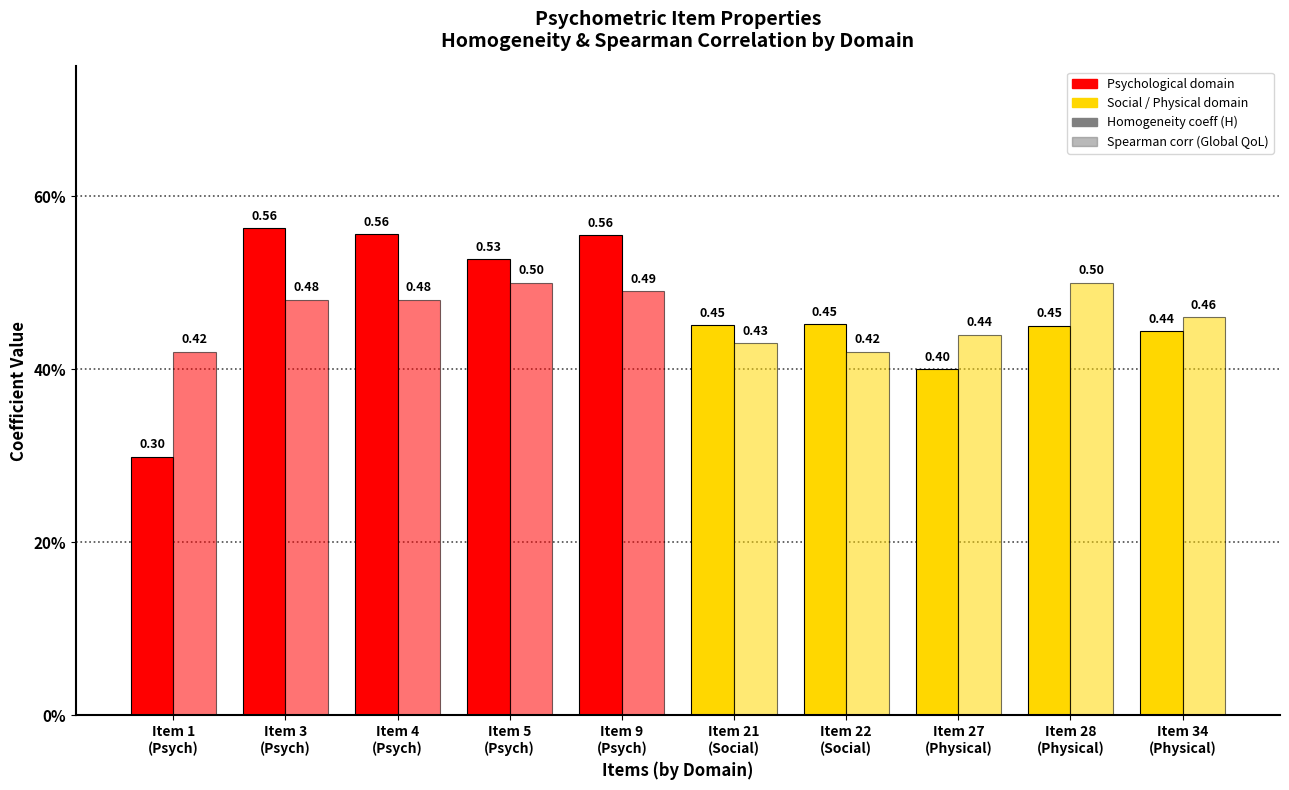

Are the bars grouped side by side (vs. stacked)?

Yes